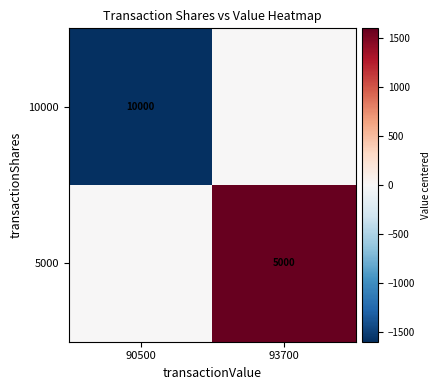

The value of 10000 at 90500 is 4911. True or false?

False